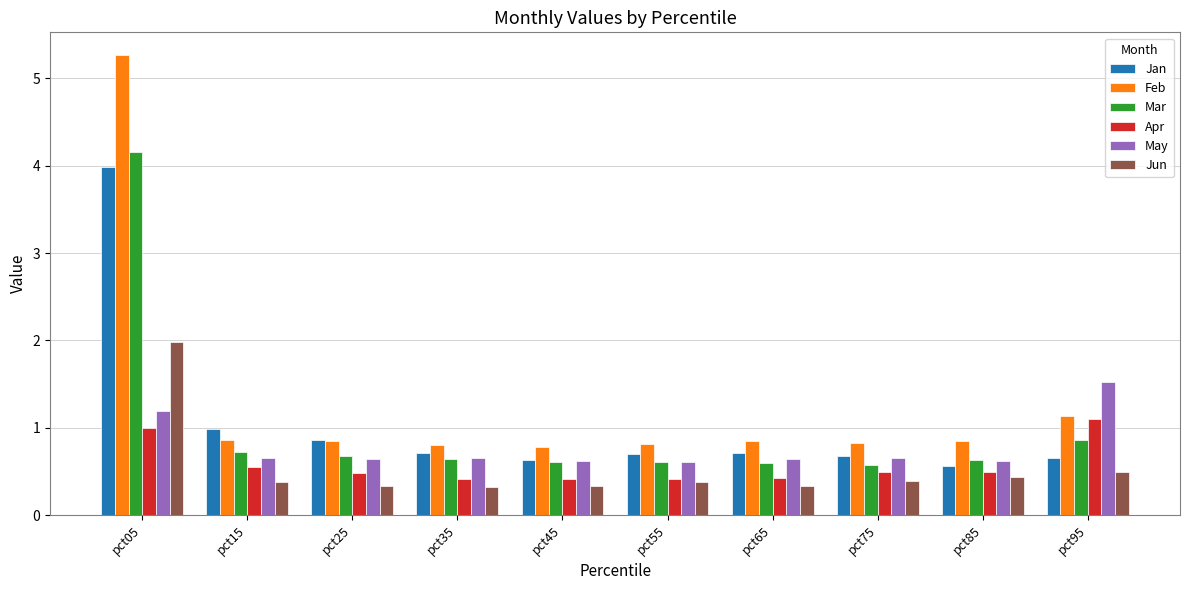

How many bars are there in each group?

6